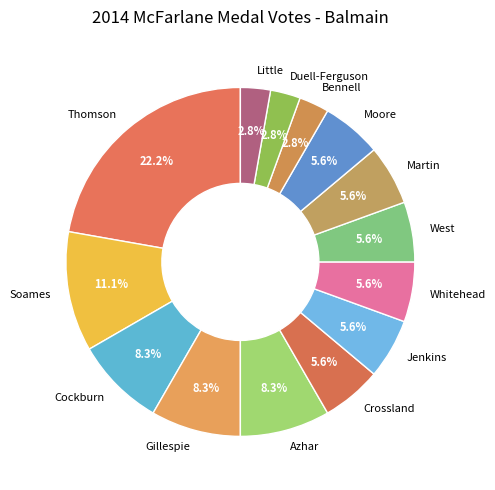

Is it true that Crossland is 1% of the pie?

False